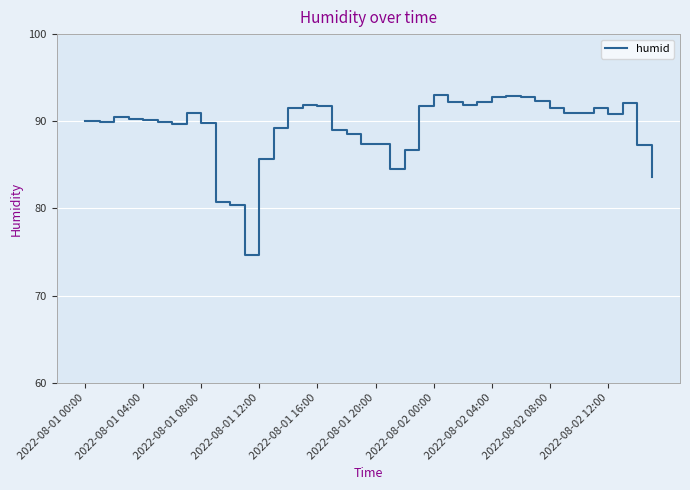

What is the average value?

89.3